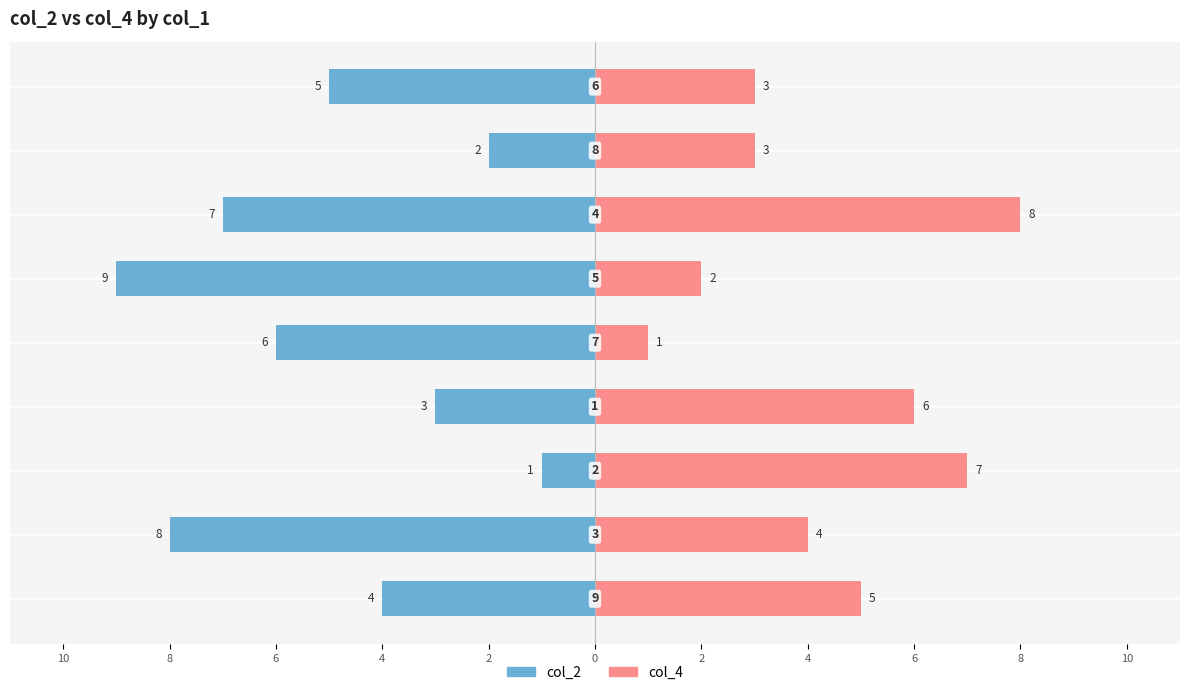

Is the value of col_2 at 6 greater than the value of col_4 at 2?

No